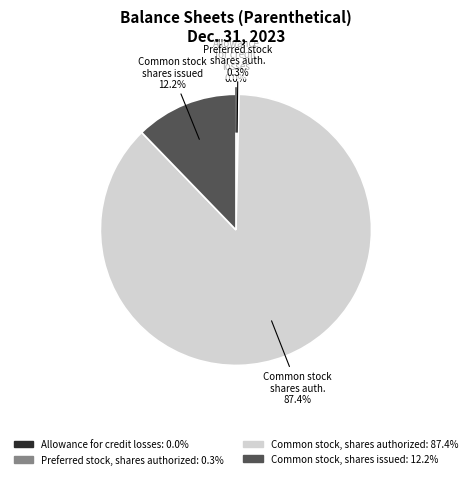

Does any single category account for the majority?

Yes